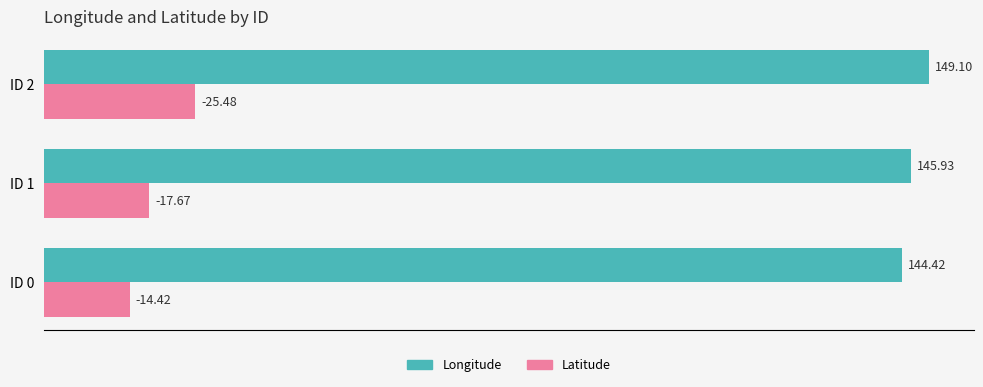

What is the difference between the highest and lowest values at ID 1?

128.3